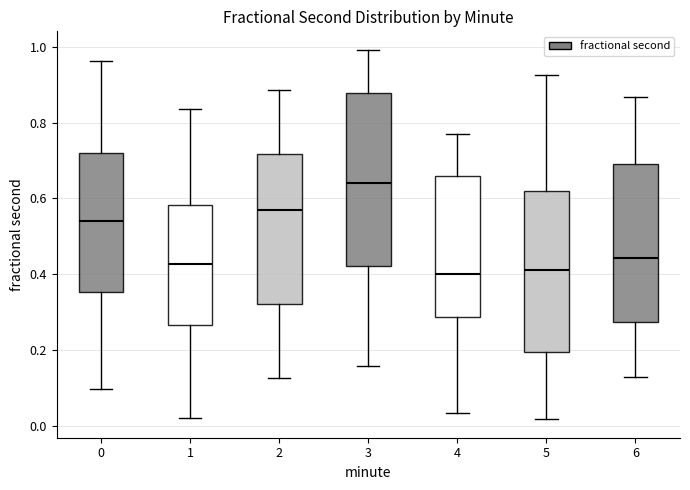

Reading left to right, read every box against the y-axis: the position of its median line, the range the box covers, and the ends of its whiskers. The values are not printed on the chart, so give them approximately, as read against the axis.

0: median 0.54, box 0.36 to 0.72, whiskers 0.10 to 0.96
1: median 0.42, box 0.26 to 0.58, whiskers 0.02 to 0.84
2: median 0.56, box 0.32 to 0.72, whiskers 0.12 to 0.88
3: median 0.64, box 0.42 to 0.88, whiskers 0.16 to 1.00
4: median 0.40, box 0.28 to 0.66, whiskers 0.04 to 0.78
5: median 0.42, box 0.20 to 0.62, whiskers 0.02 to 0.92
6: median 0.44, box 0.28 to 0.70, whiskers 0.12 to 0.86